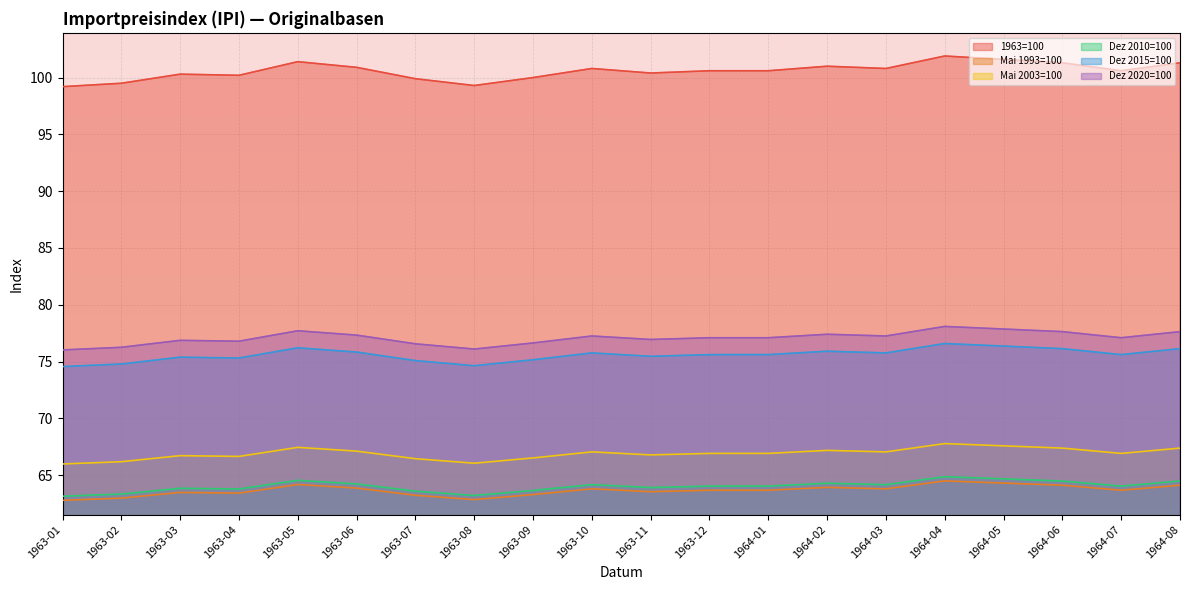

How many lines are shown in the chart?

6